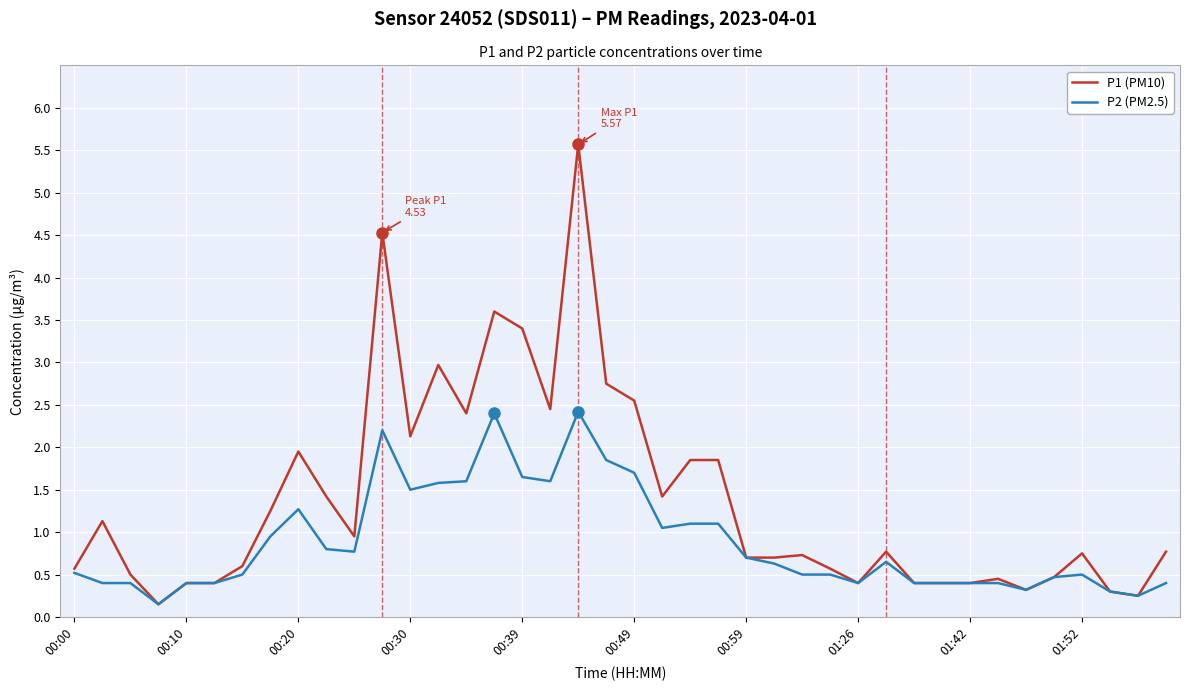

What is the maximum value shown in the chart?

5.6